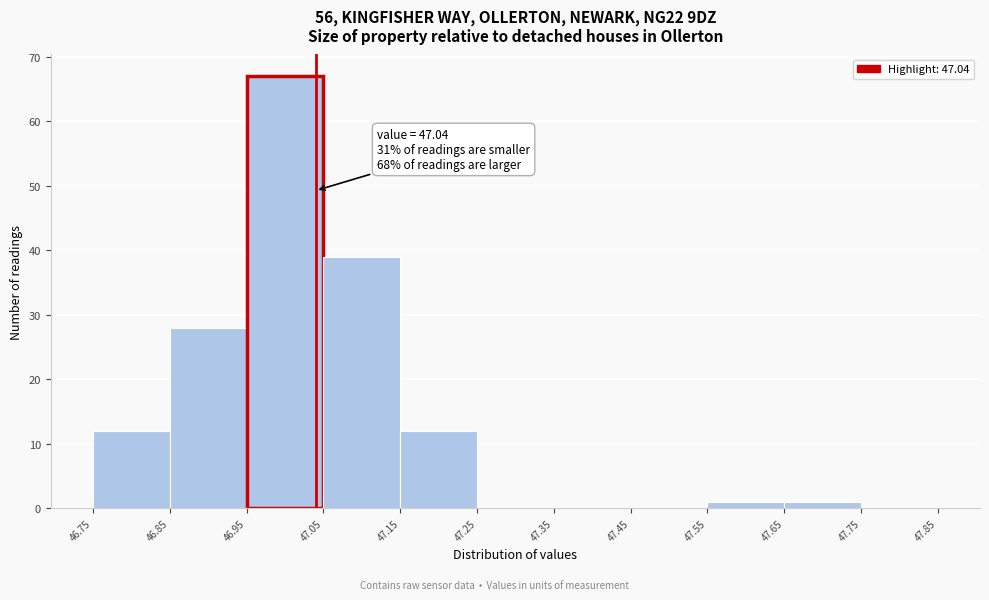

Over which range of the x-axis is the bar tallest?

46.95 to 47.05